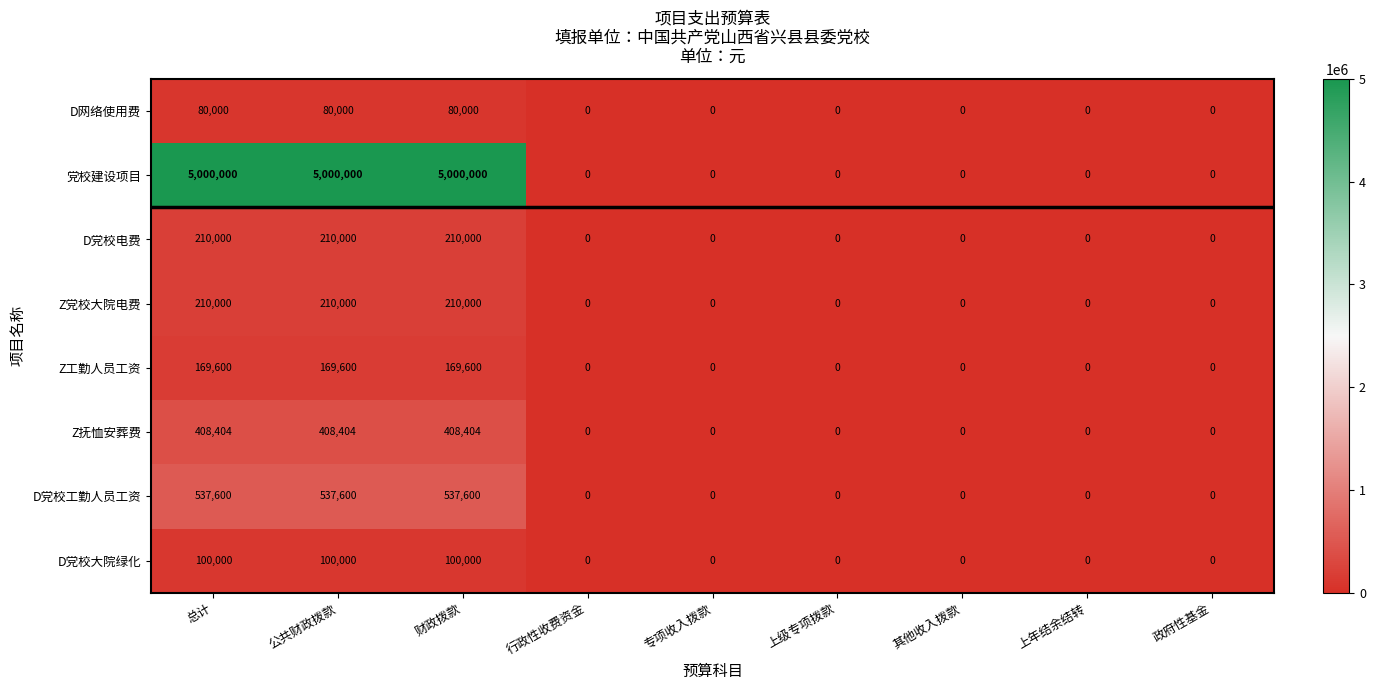

Which series has the largest total across all categories?

党校建设项目